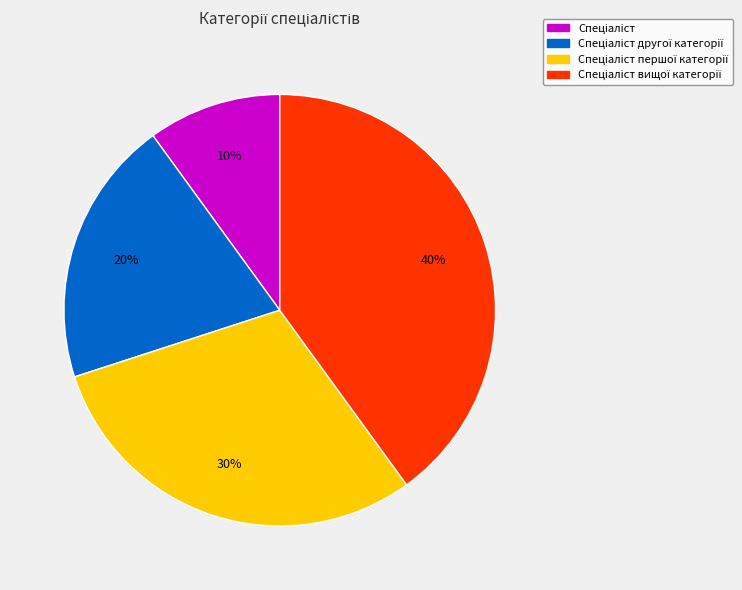

Does any single category account for the majority?

No